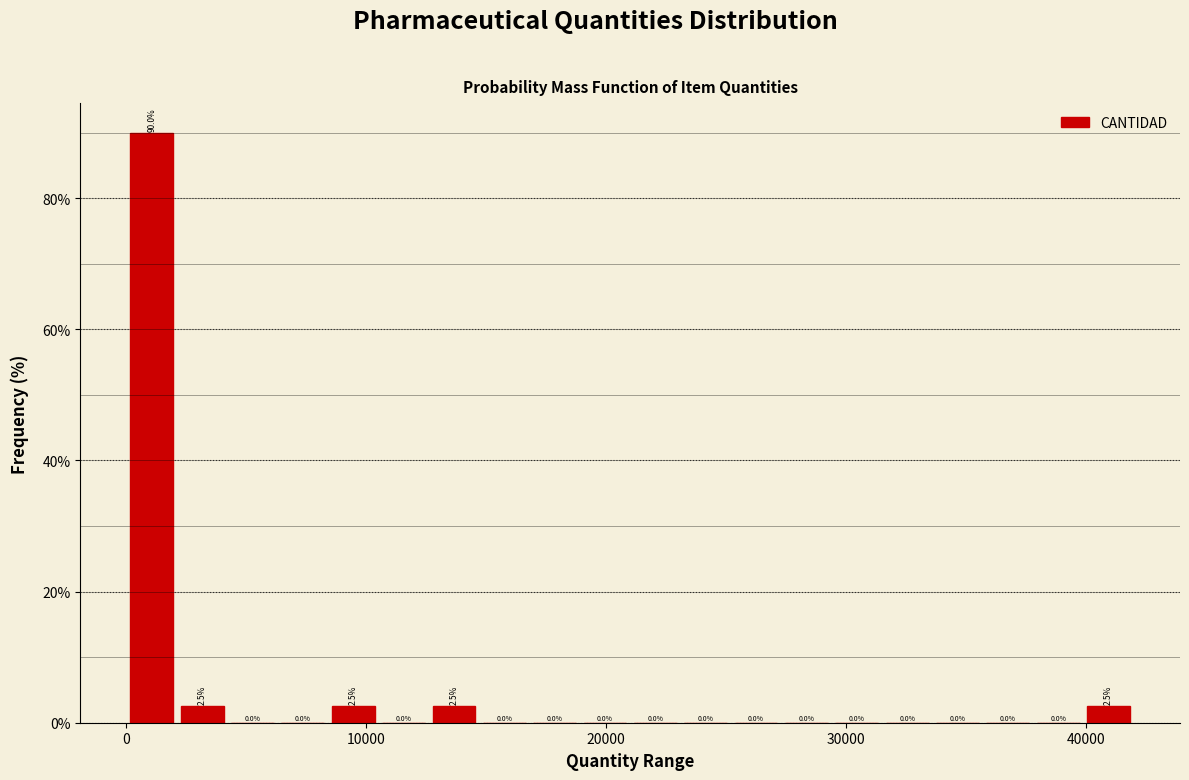

Read against the x-axis, roughly where is the centre of the tallest bar?

1000